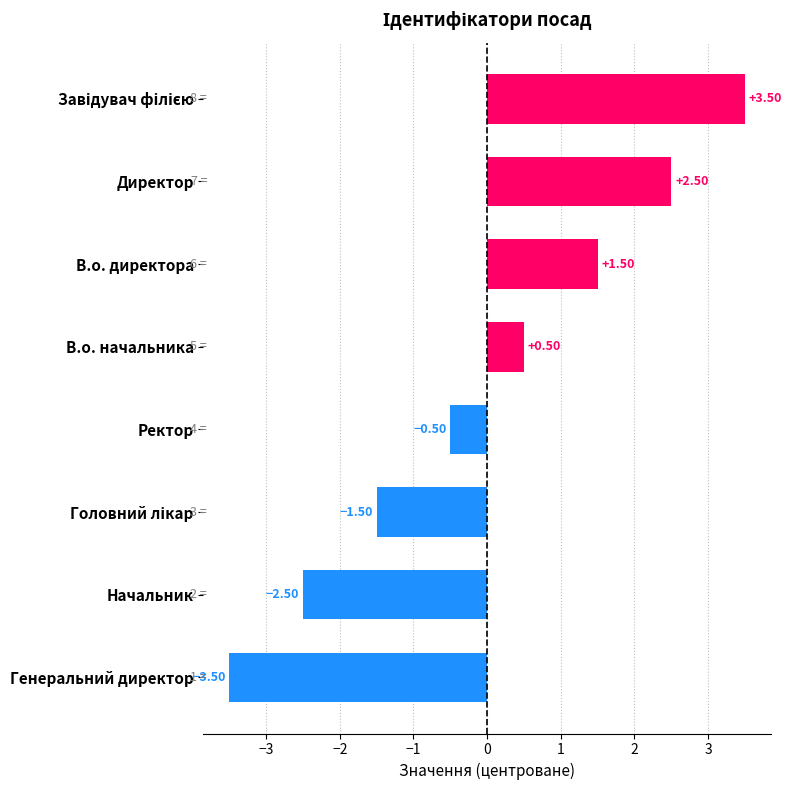

What is the change in value from Генеральний директор to В.о. начальника?

+4.0